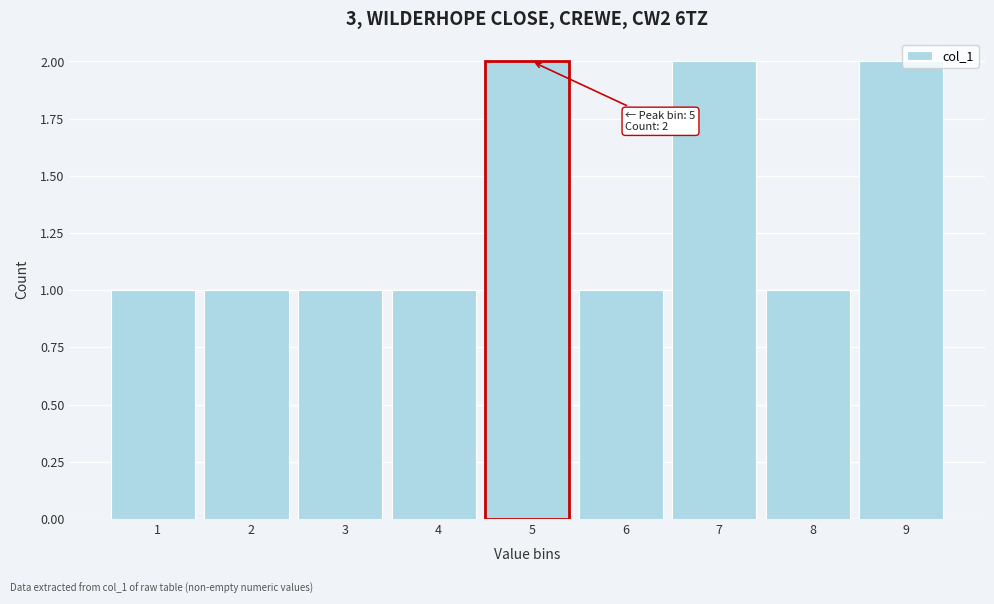

Reading left to right, extract all data points from this chart.

1=1	2=1	3=1	4=1	5=2	6=1	7=2	8=1	9=2